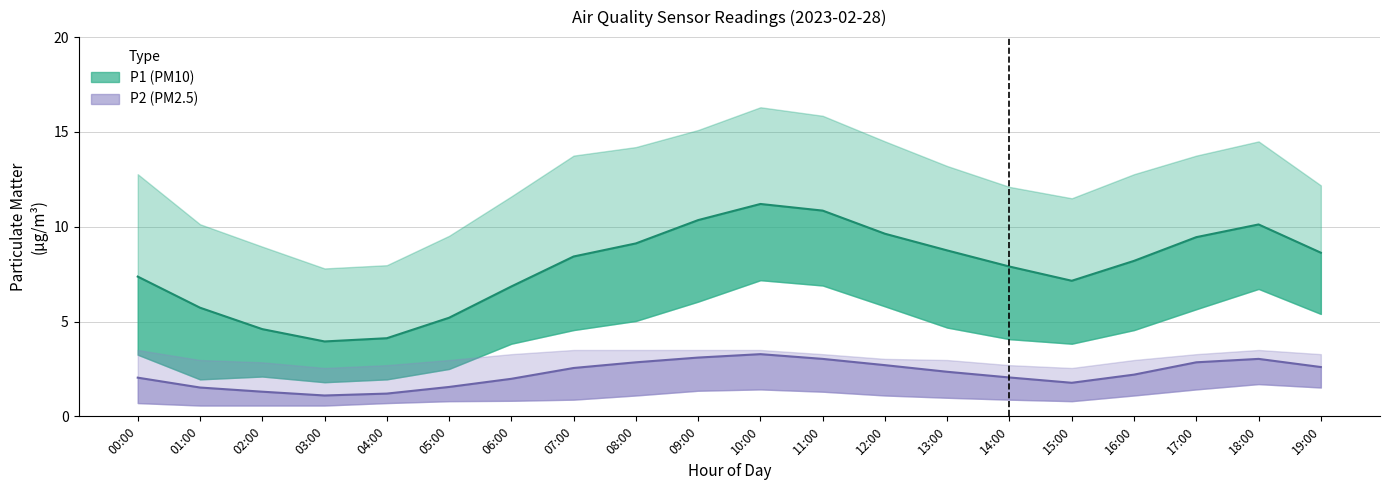

Which series changed the most between 10:00 and 11:00?

P1 (mean)